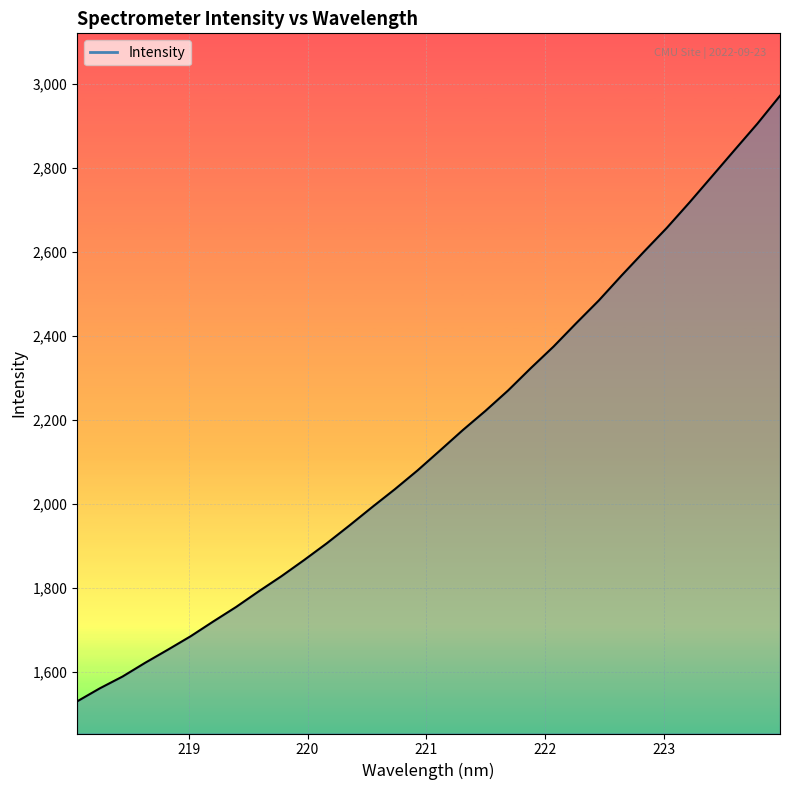

Does the chart display data point markers on the line(s)?

No